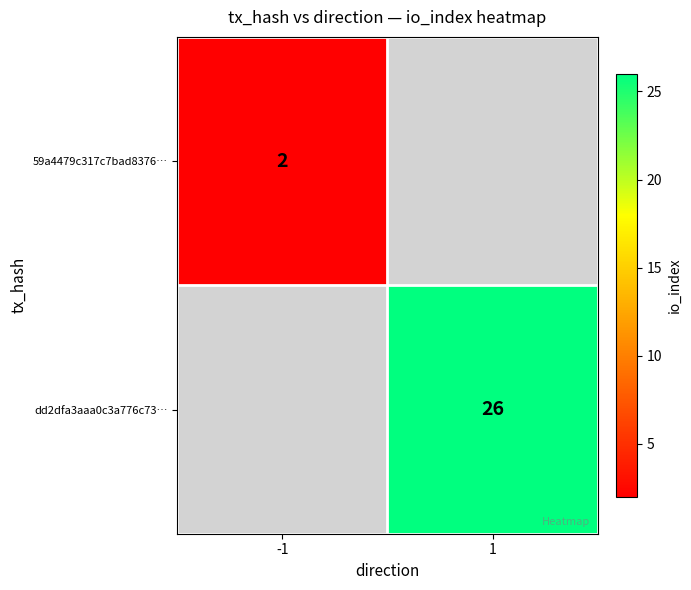

The value of dd2dfa3aaa0c3a776c73… at 1 is 5. True or false?

False